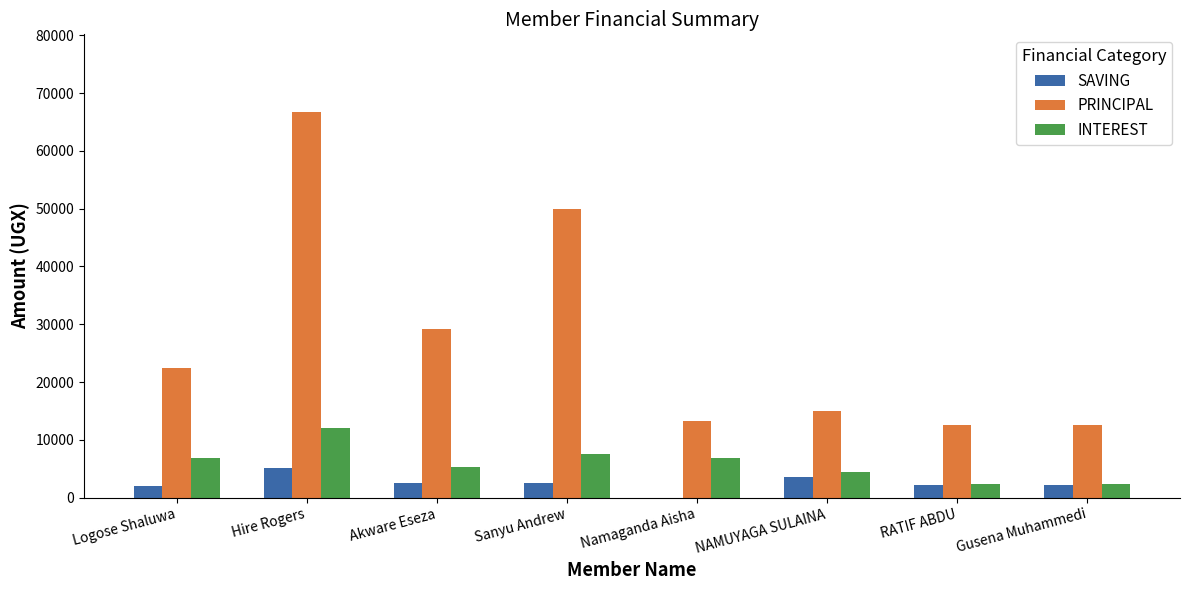

Does the chart contain stacked bars?

No